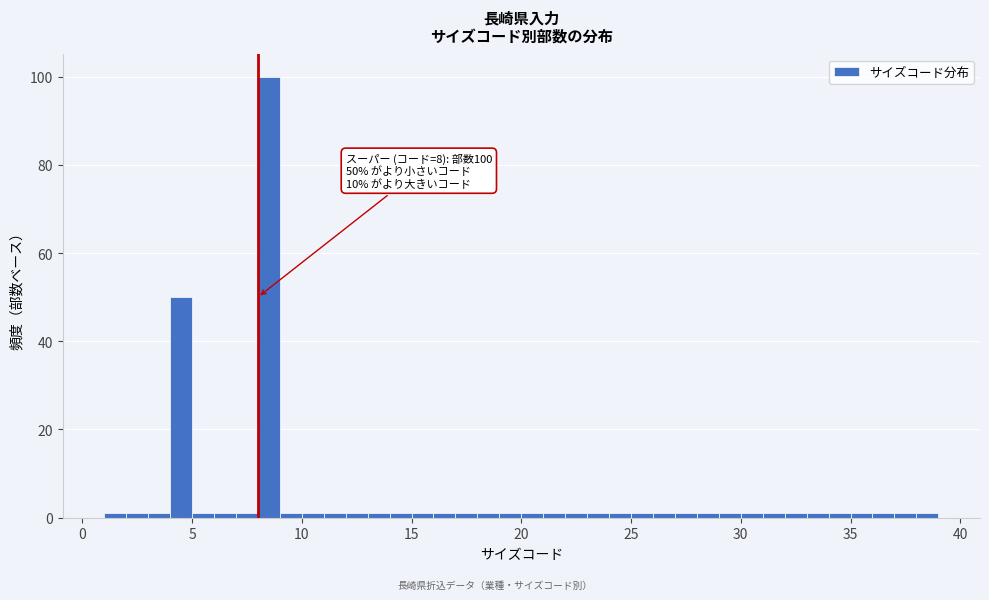

Read against the x-axis, roughly where is the centre of the tallest bar?

8.5